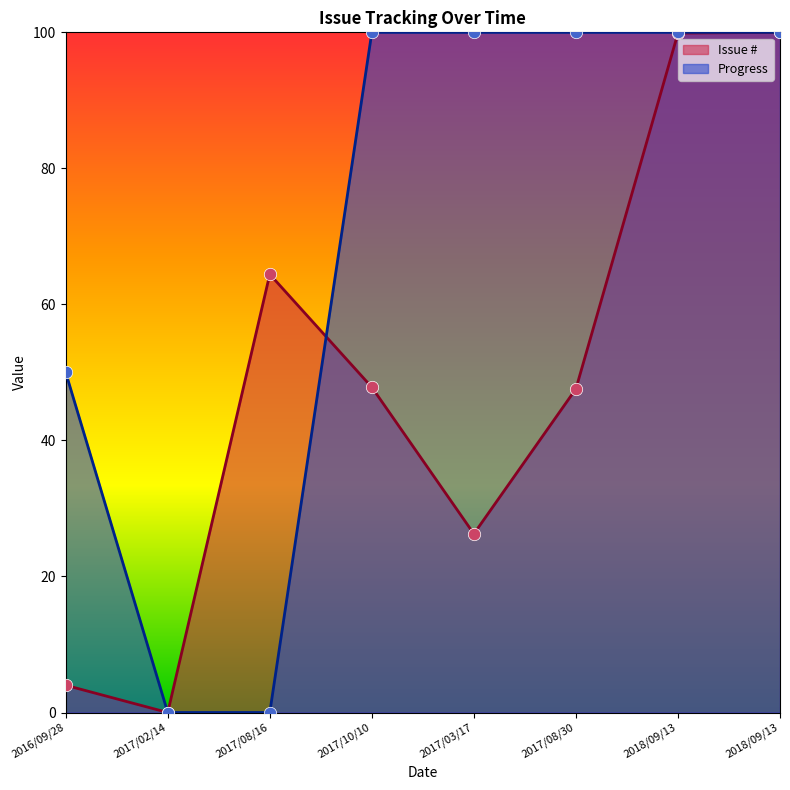

Which series has the largest total across all categories?

Progress